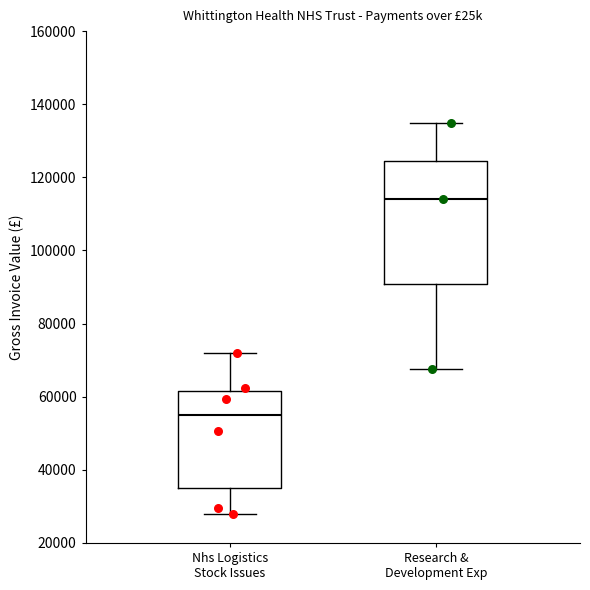

Where is the lower edge of the box for Research & Development Exp on the y-axis? The values are not printed on the chart, so give them approximately, as read against the axis.

90000